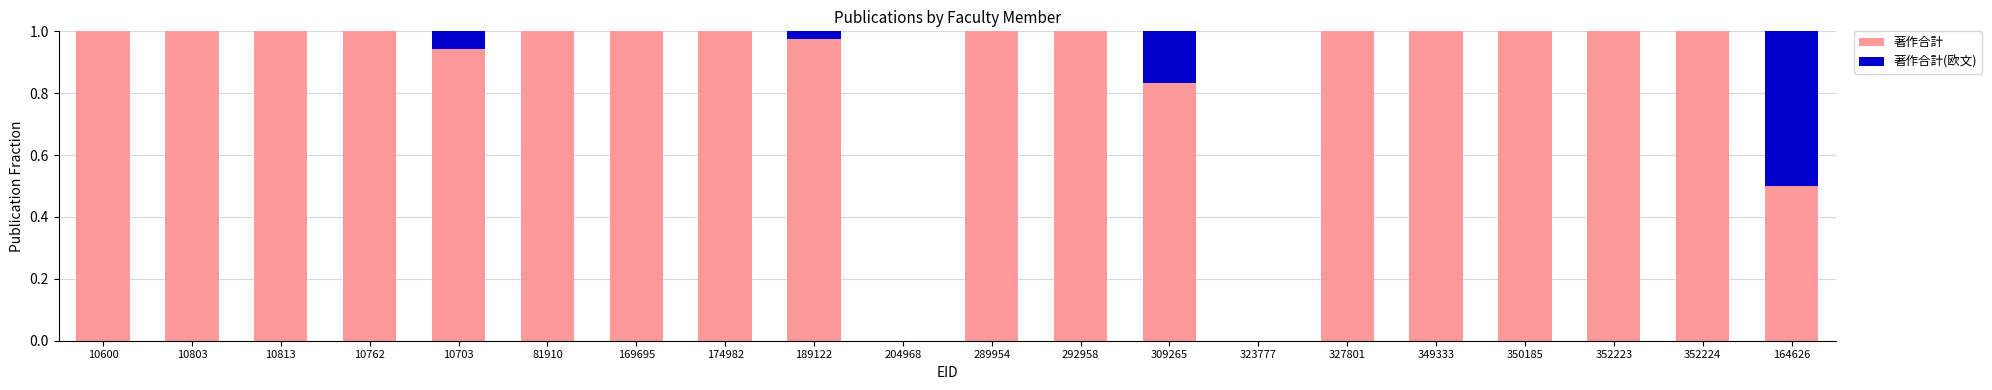

The value of 著作合計 at 327801 is 1.0. True or false?

True